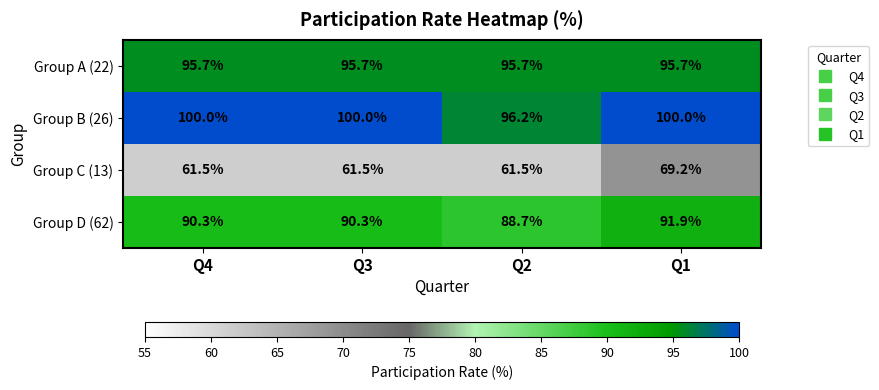

What is the sum of all Group C (13) values?

253.7